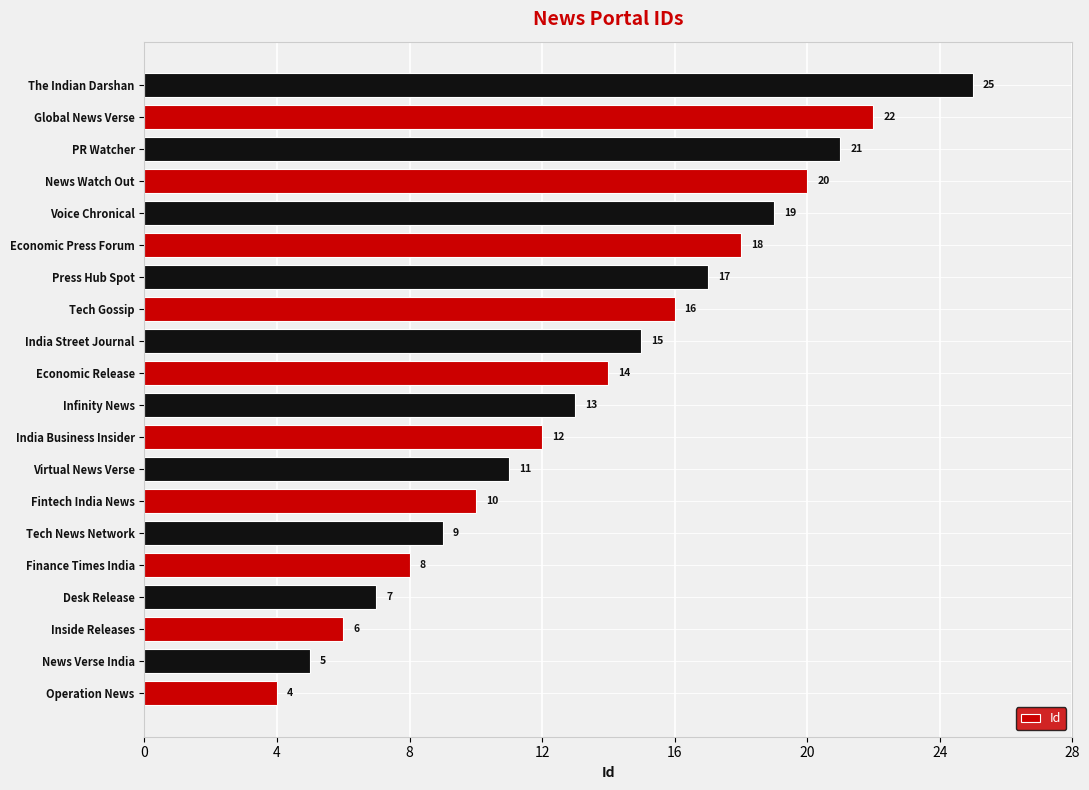

How many values are below 14?

10